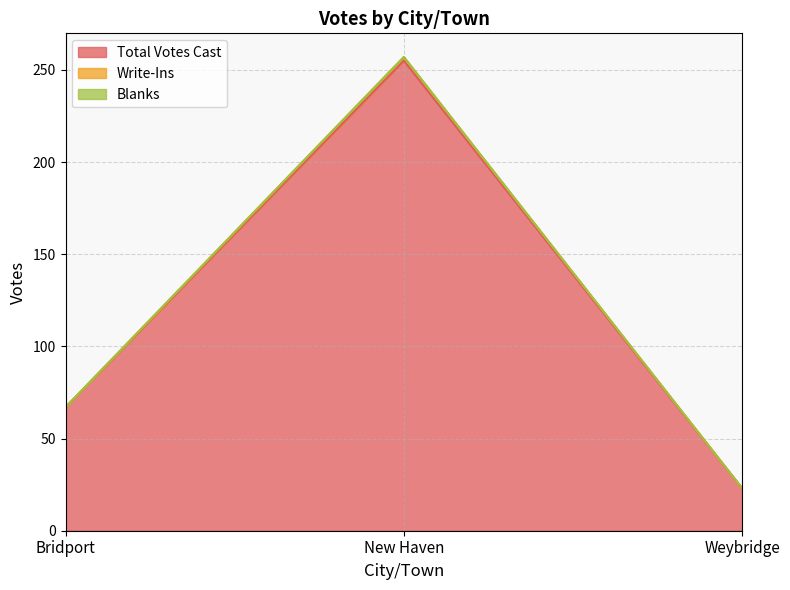

At which label is Write-Ins closest to 140?

Bridport